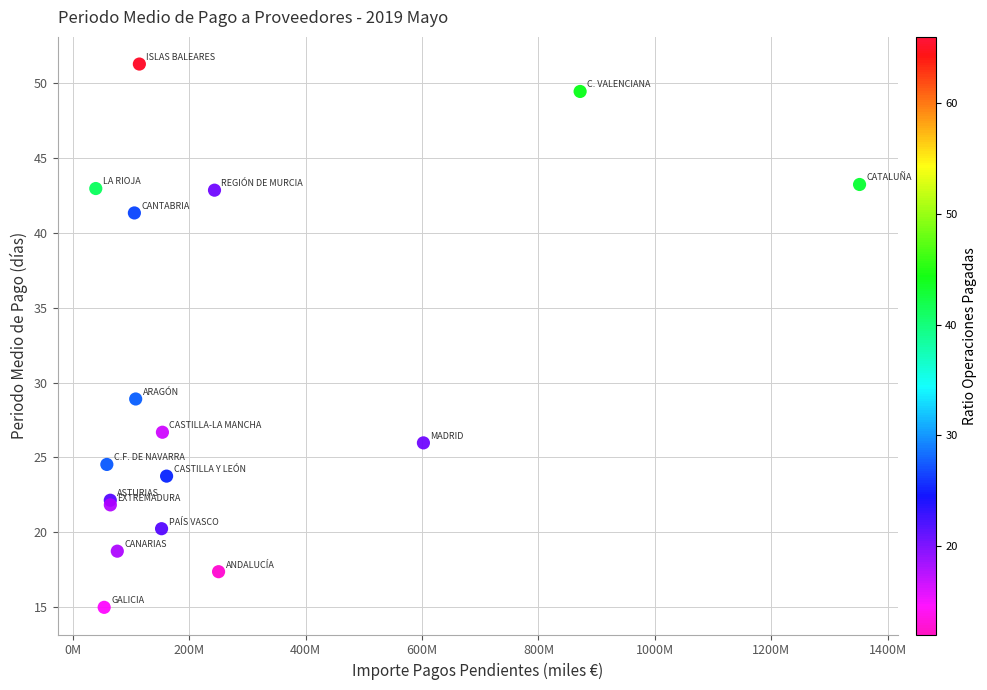

What Y value in the scatter plot is closest to 33?

28.9